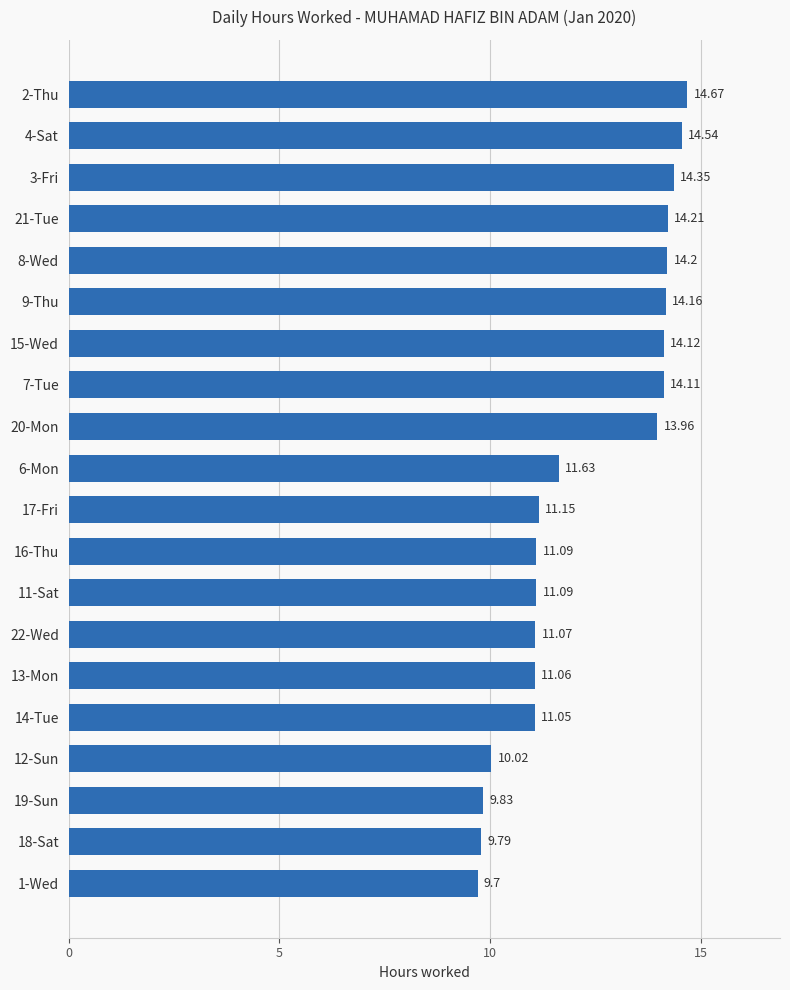

What is the sum of all values?

245.8